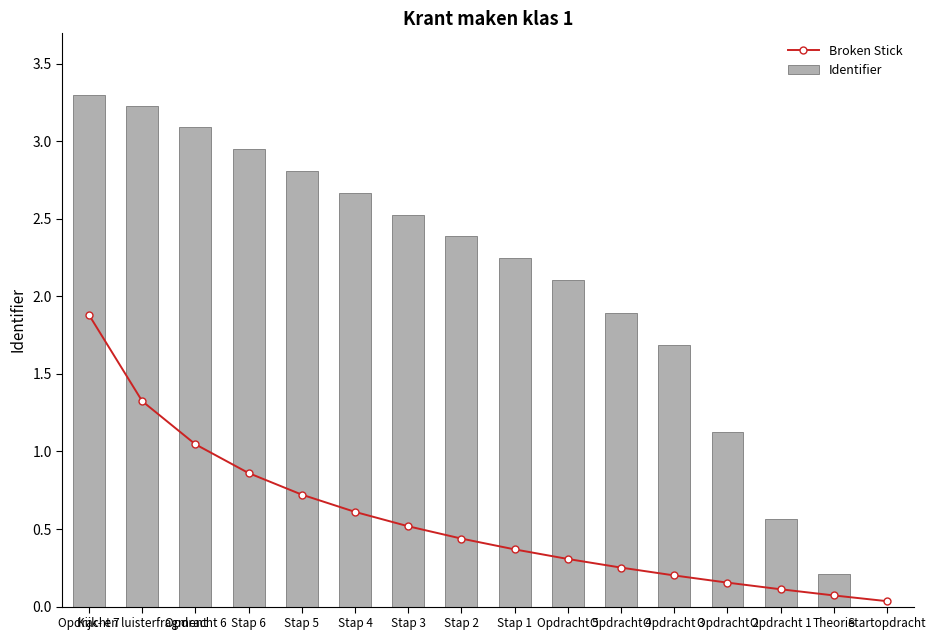

True or false: Identifier has a value of 2.9 at Stap 6.

True